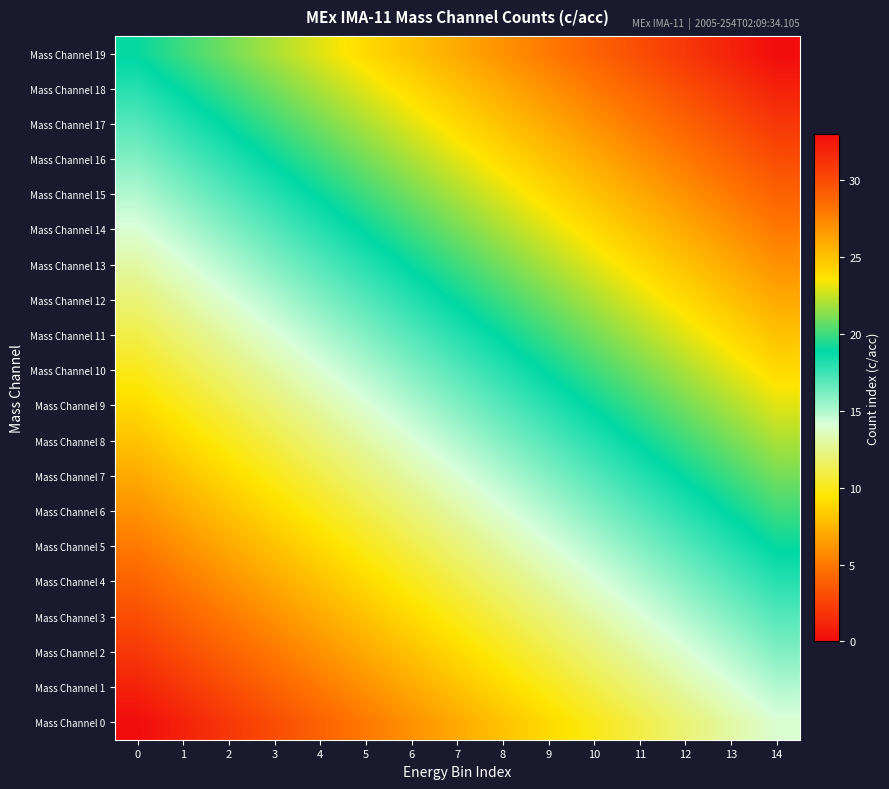

Rank the series by their maximum value, from highest to lowest.

Mass Channel 19, Mass Channel 18, Mass Channel 17, Mass Channel 16, Mass Channel 15, Mass Channel 14, Mass Channel 13, Mass Channel 12, Mass Channel 11, Mass Channel 10, Mass Channel 9, Mass Channel 8, Mass Channel 7, Mass Channel 6, Mass Channel 5, Mass Channel 4, Mass Channel 3, Mass Channel 2, Mass Channel 1, Mass Channel 0